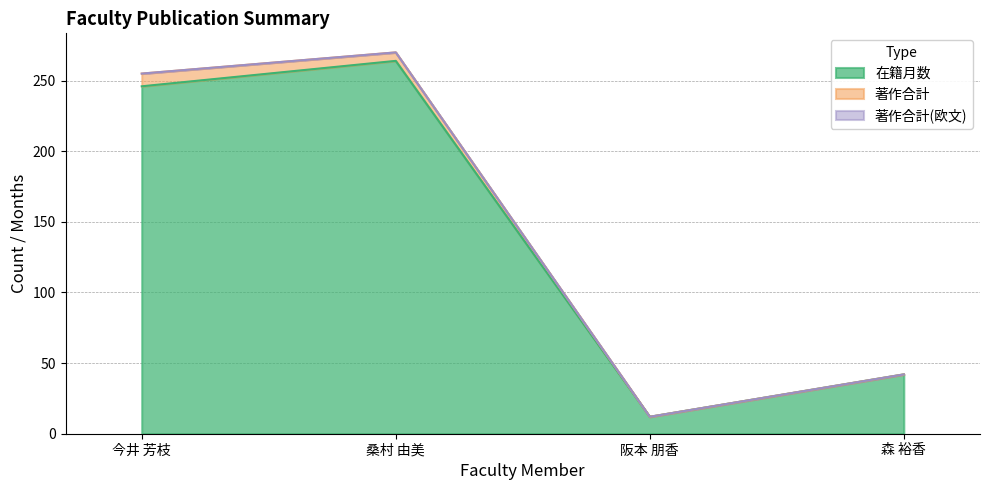

Where does the 在籍月数 series first go above 246?

桑村 由美